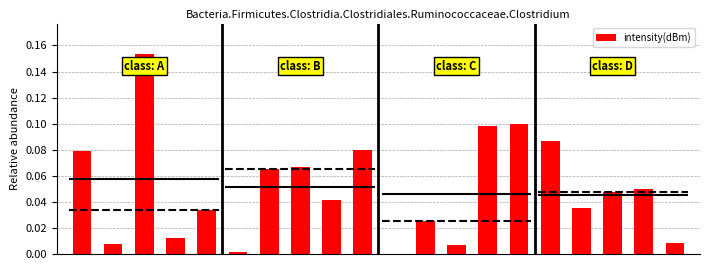

At which category does the chart reach its peak across all series?

2